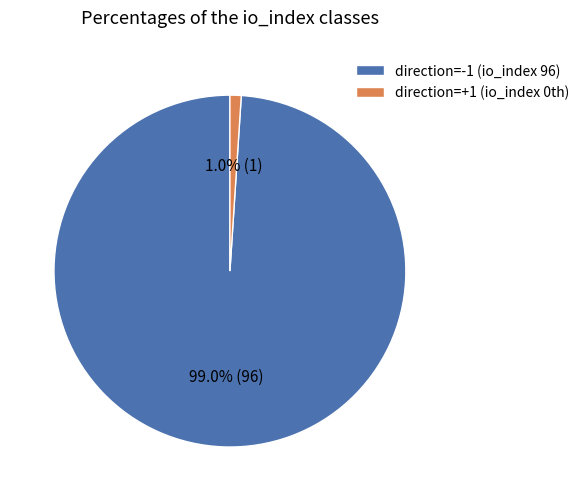

Which category accounts for the majority?

direction=-1 (io_index 96)